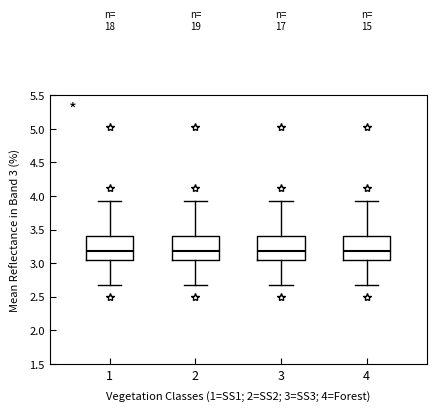

Reading left to right, read every box against the y-axis: the position of its median line, the range the box covers, and the ends of its whiskers. The values are not printed on the chart, so give them approximately, as read against the axis.

1: median 3.20, box 3.05 to 3.40, whiskers 2.70 to 3.90
2: median 3.20, box 3.05 to 3.40, whiskers 2.70 to 3.90
3: median 3.20, box 3.05 to 3.40, whiskers 2.70 to 3.90
4: median 3.20, box 3.05 to 3.40, whiskers 2.70 to 3.90